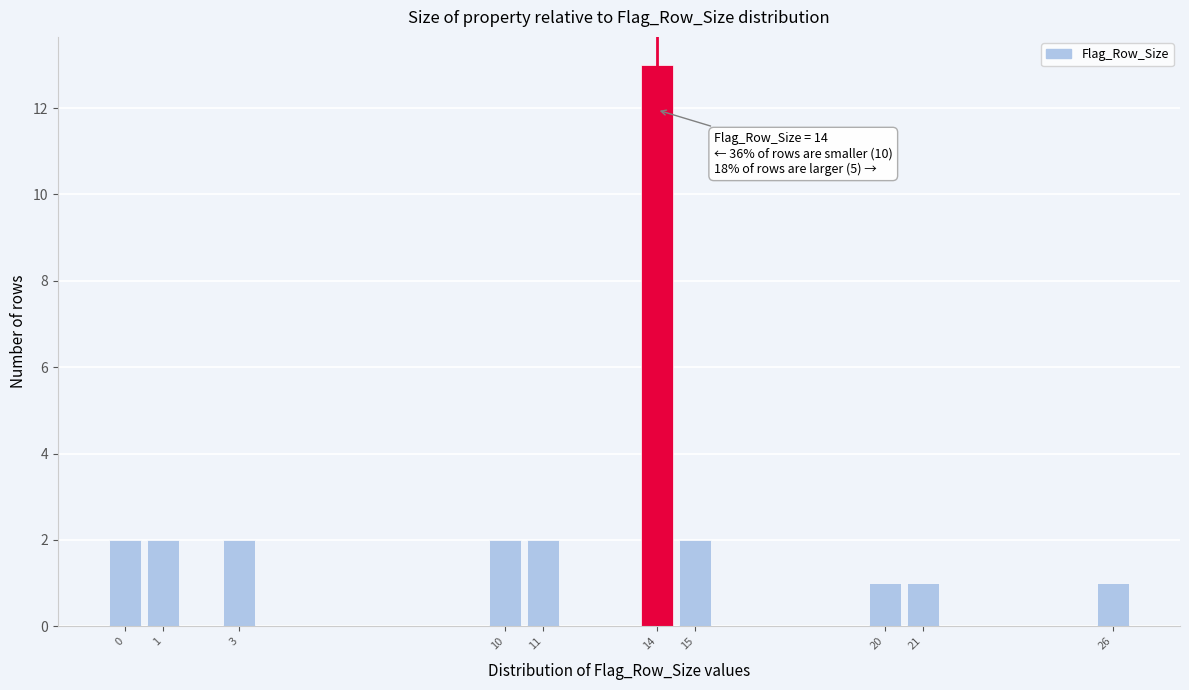

Over which range of the x-axis is the bar tallest?

13.5 to 14.5